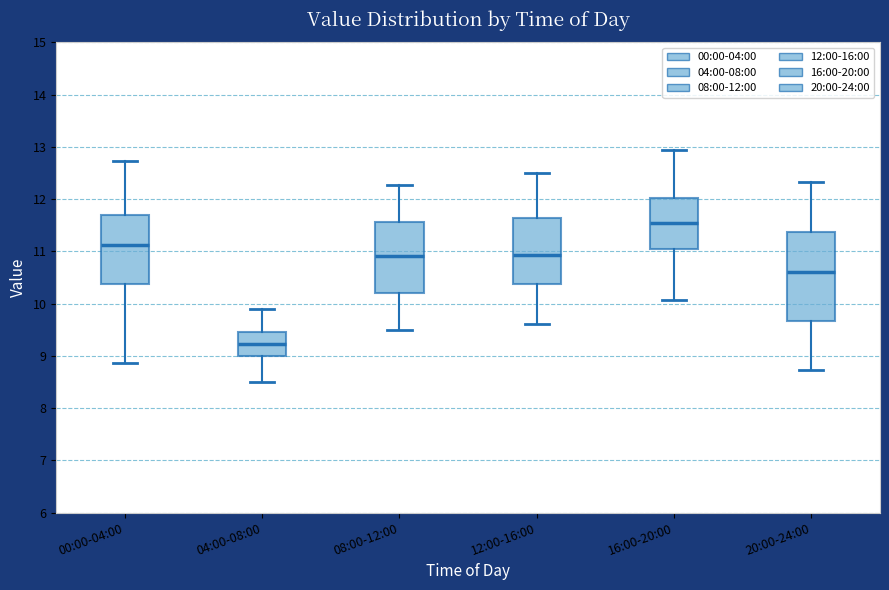

Comparing the boxes themselves (not the whiskers), which one is the tallest?

20:00-24:00